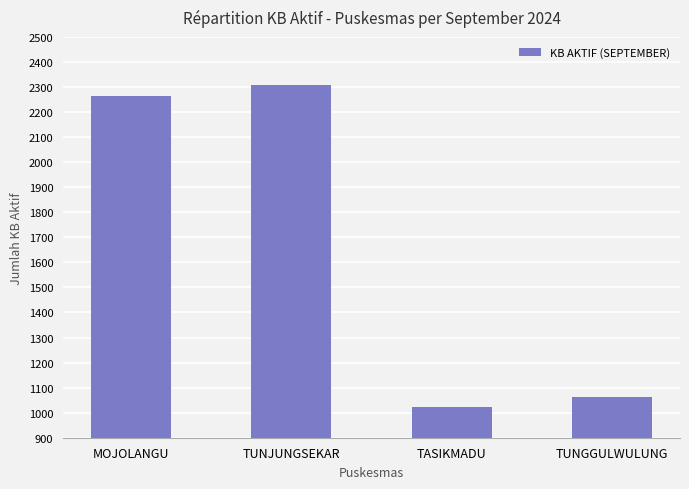

What is the ratio of the value at TUNJUNGSEKAR to the value at TUNGGULWULUNG?

2.2